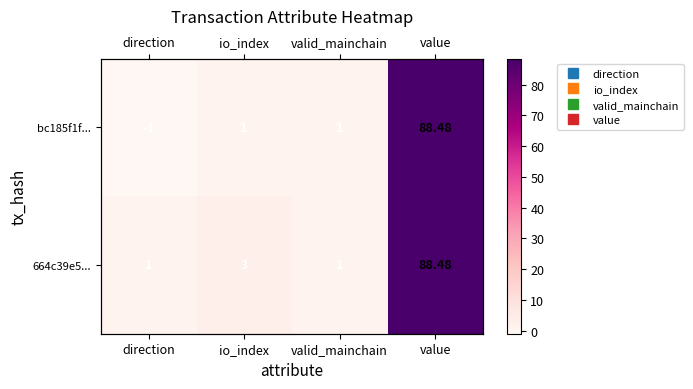

At direction, list the series in order from largest to smallest.

664c39e5..., bc185f1f...